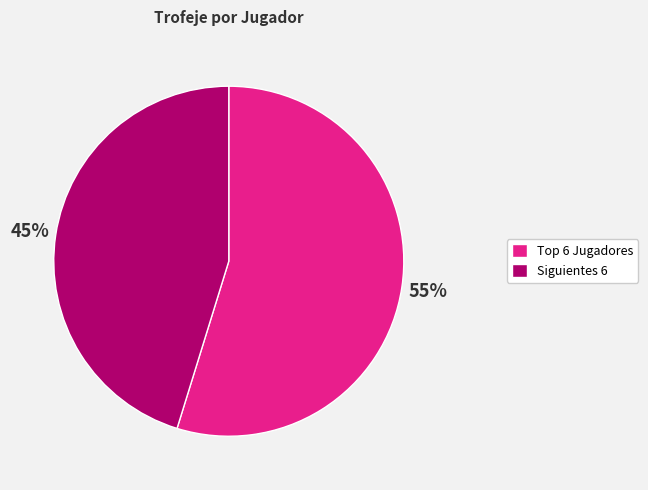

Is there any slice that represents more than half of the pie?

Yes